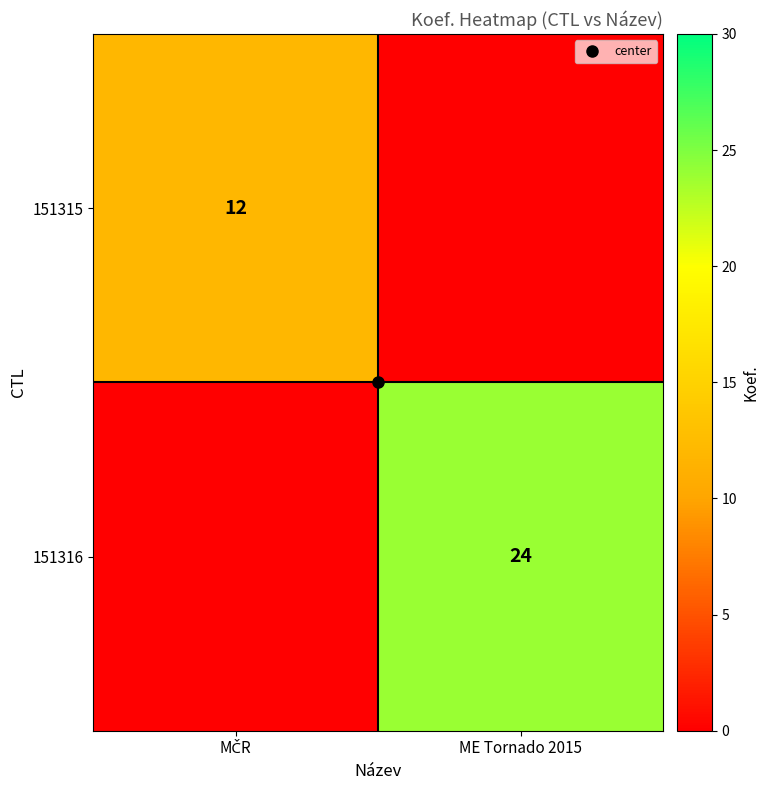

Which series changed the most between MČR and ME Tornado 2015?

151316